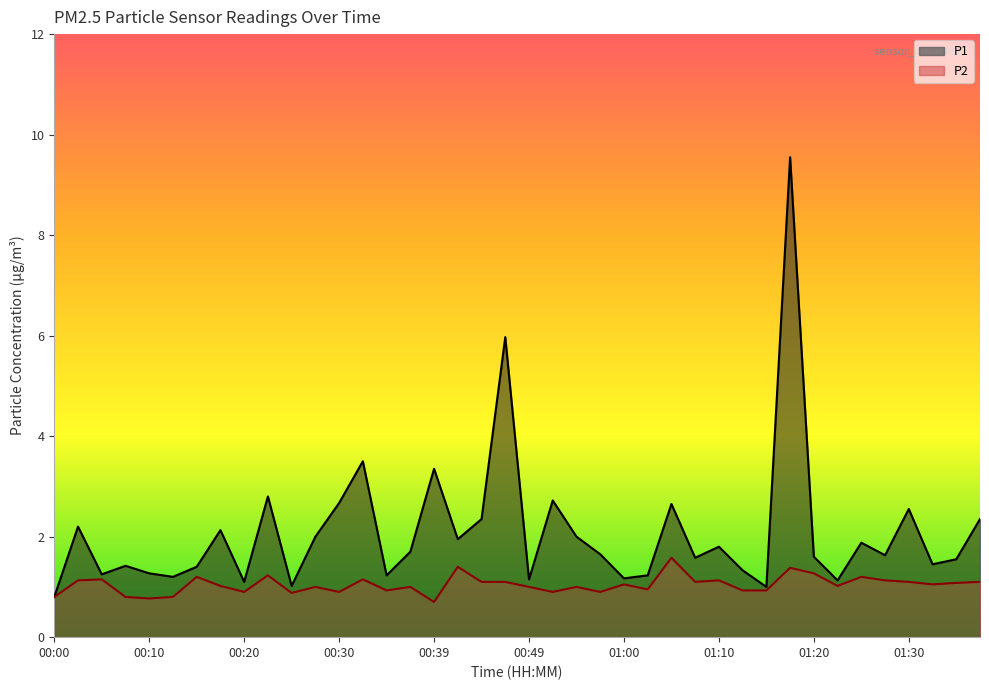

True or false: P1 has a value of 1.9 at 01:25.

True